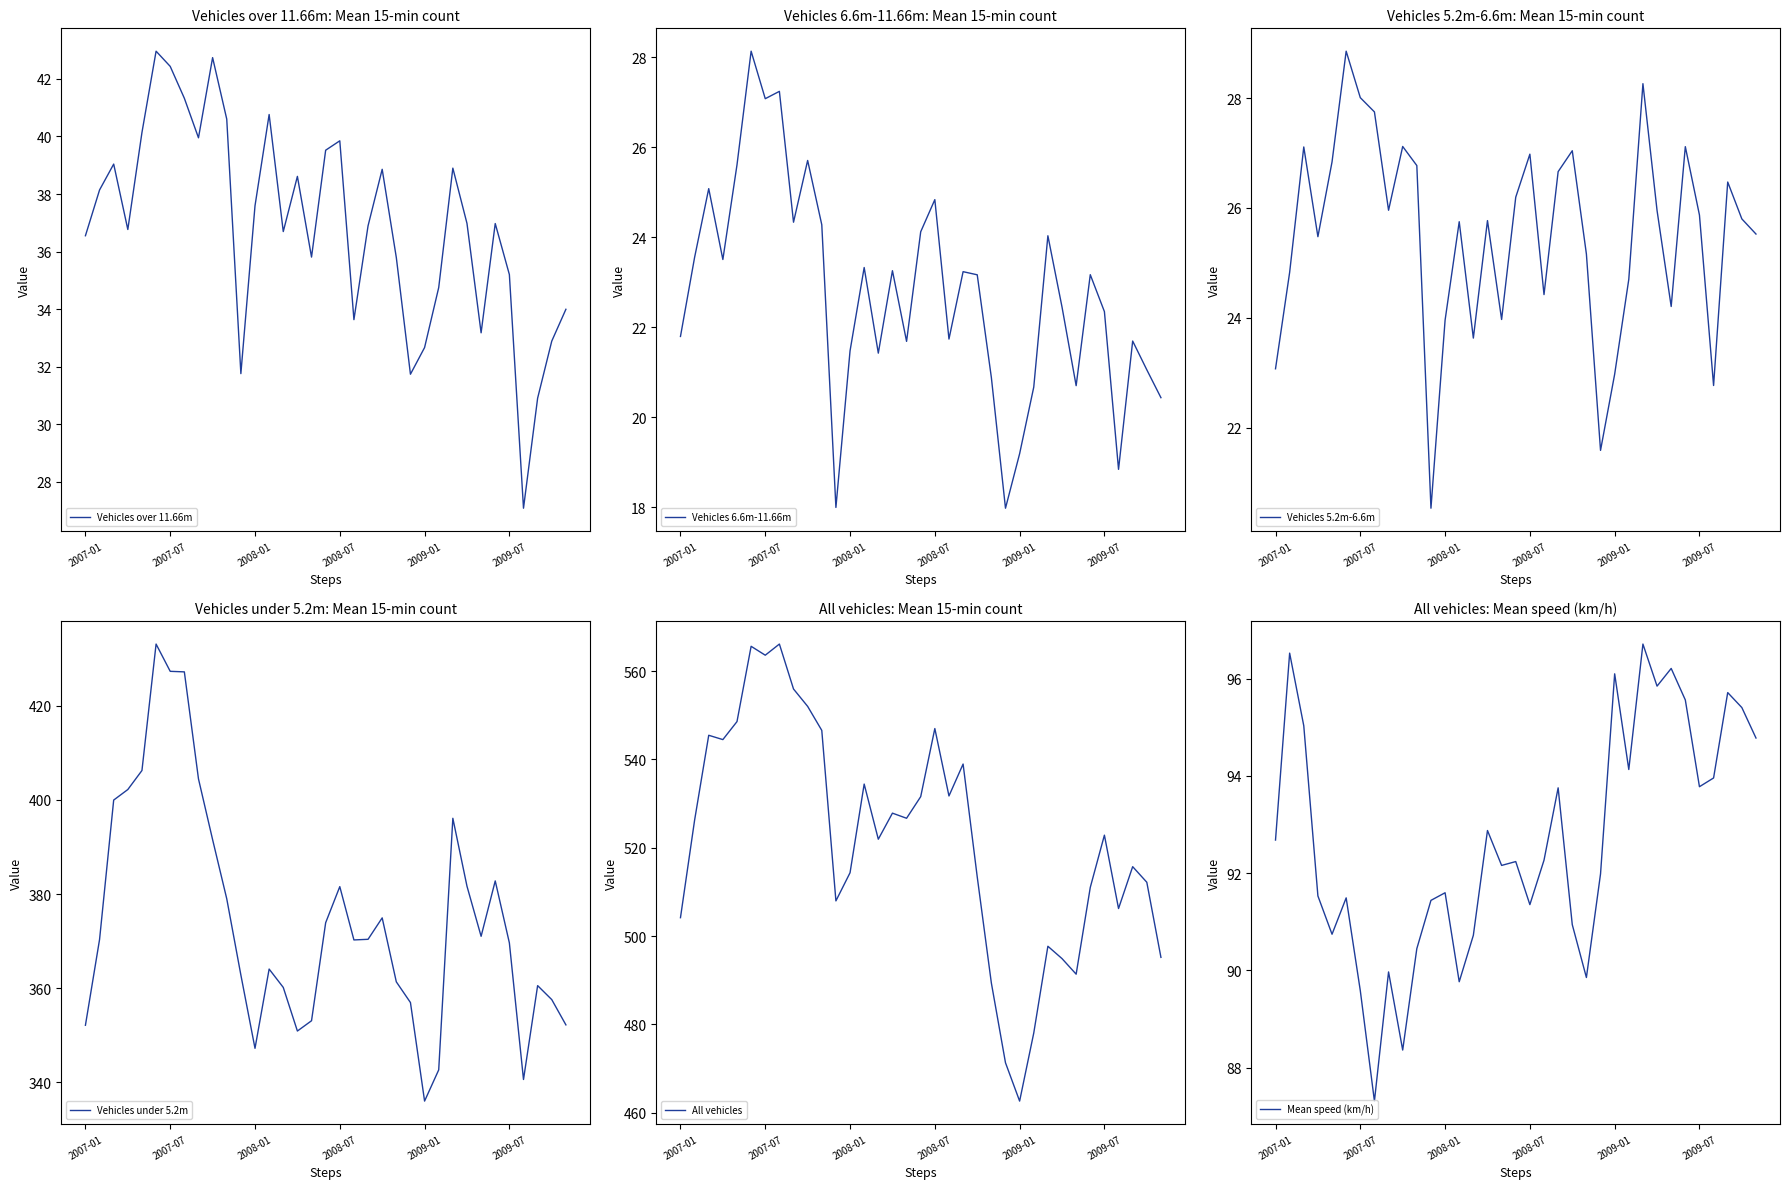

True or false: Vehicles 6.6m-11.66m has a value of 36.5 at 9.

False